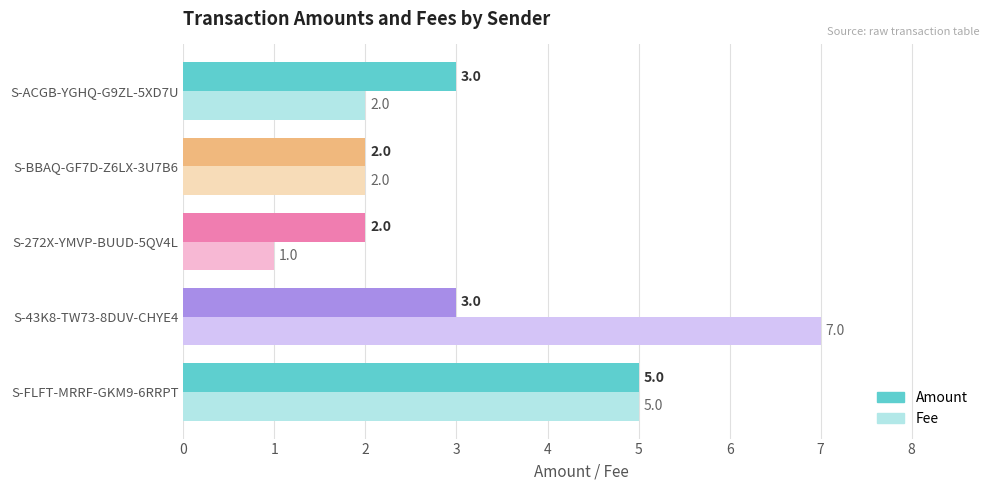

What is the smallest value displayed?

1